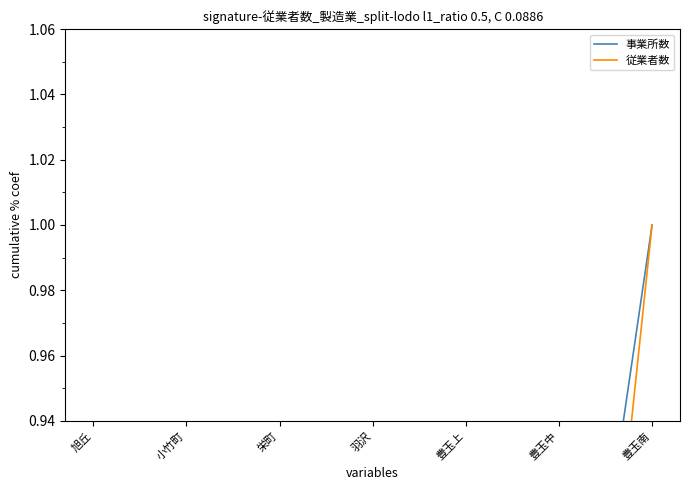

Between 羽沢 and 豊玉南, which is larger?

豊玉南